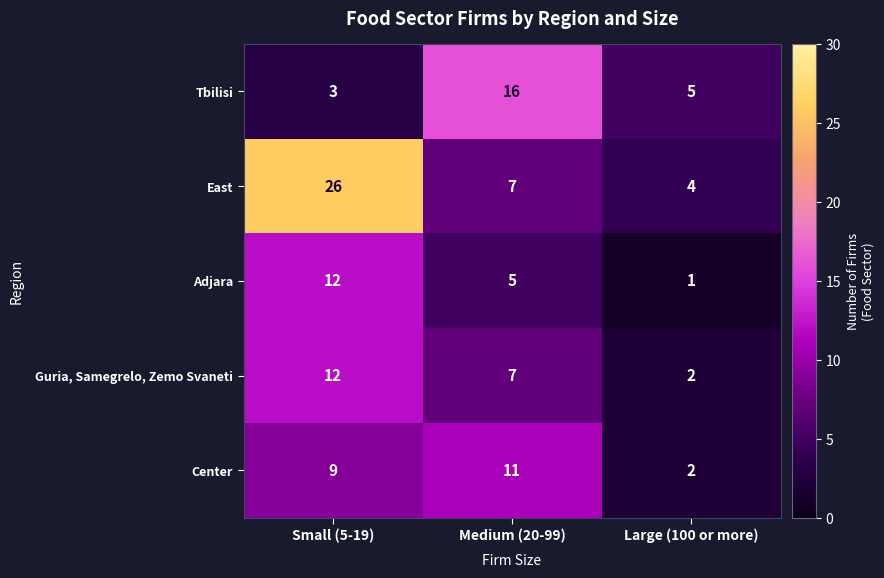

At which label does Tbilisi first exceed 5?

Medium (20-99)